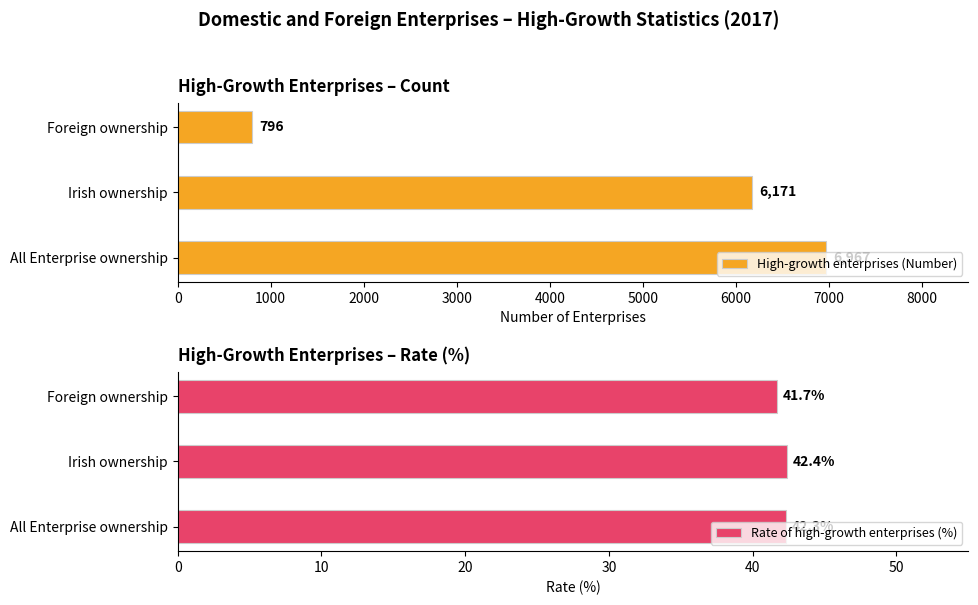

Read the Rate of high-growth enterprises (%) value at Foreign ownership.

41.7